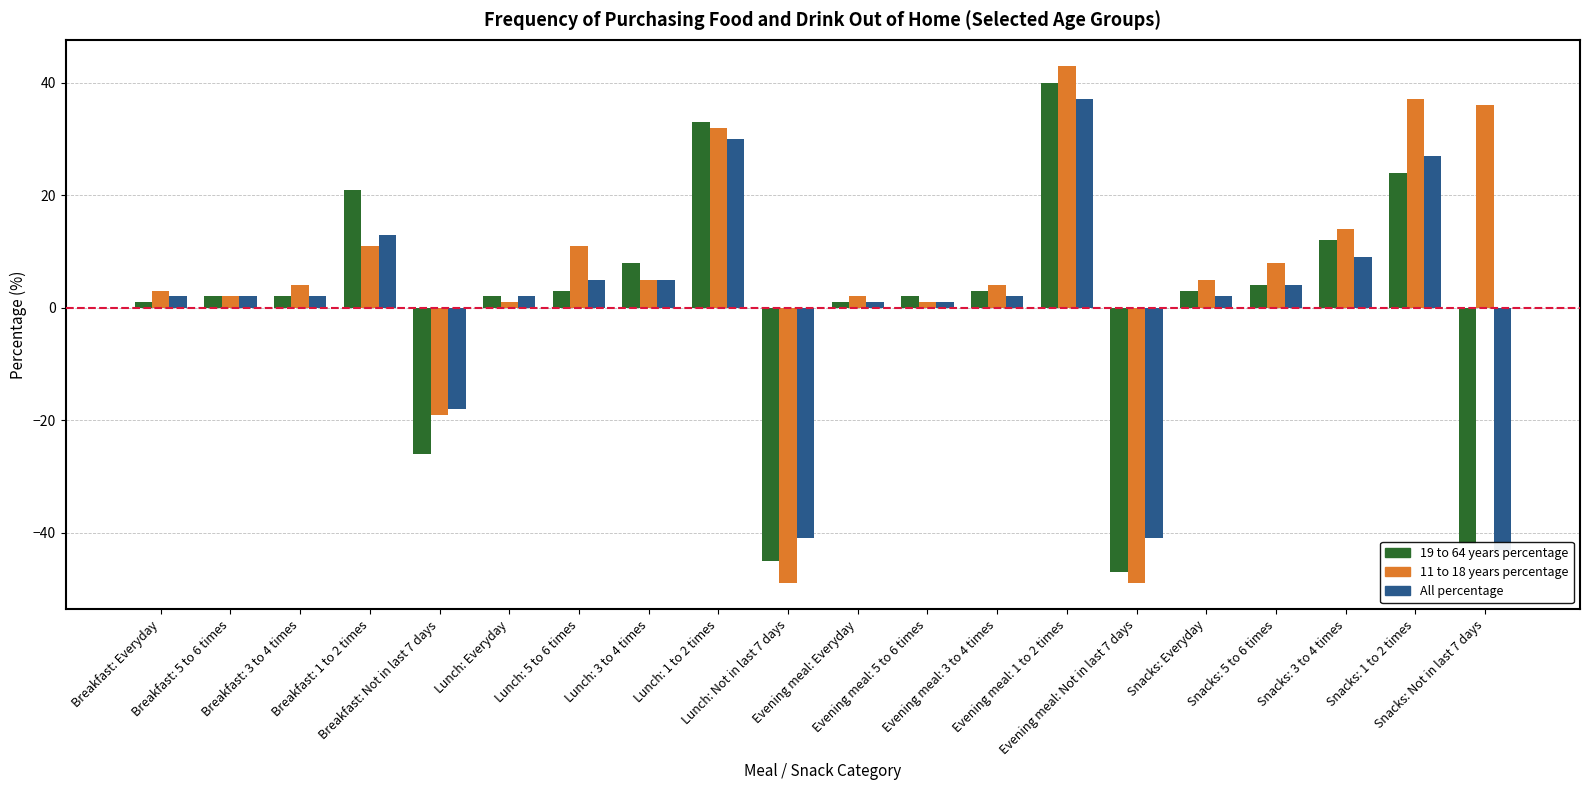

What are all the series names shown in the legend?

19 to 64 years percentage, 11 to 18 years percentage, All percentage